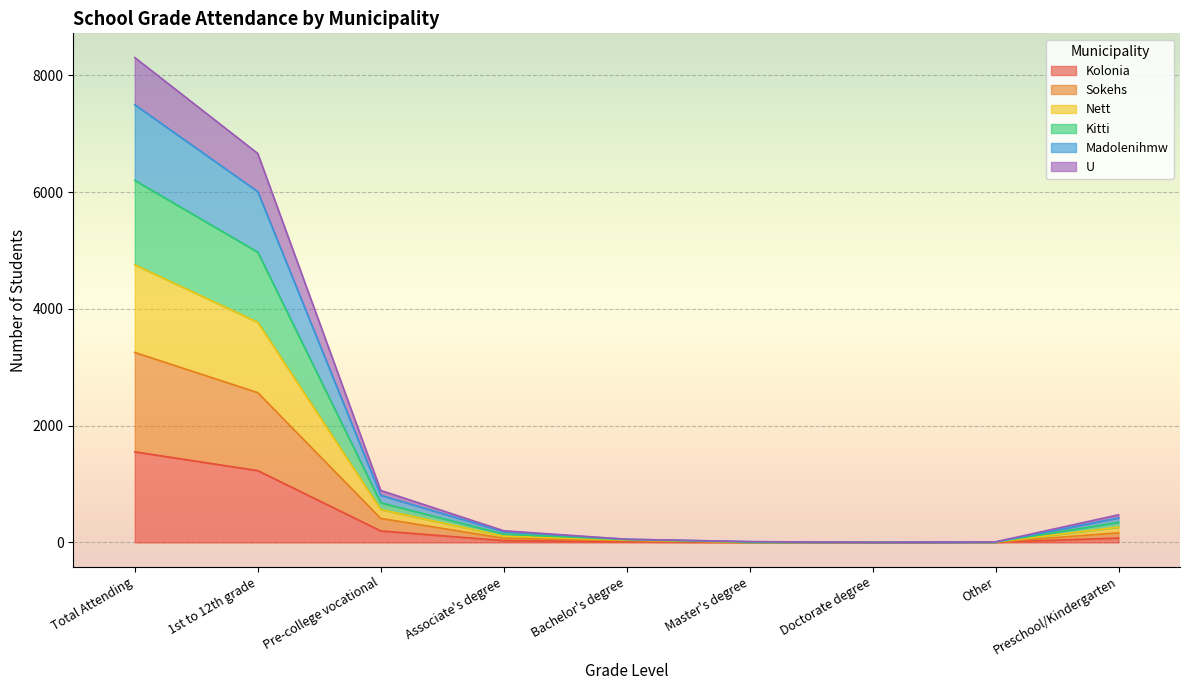

Does the chart display data point markers on the line(s)?

No